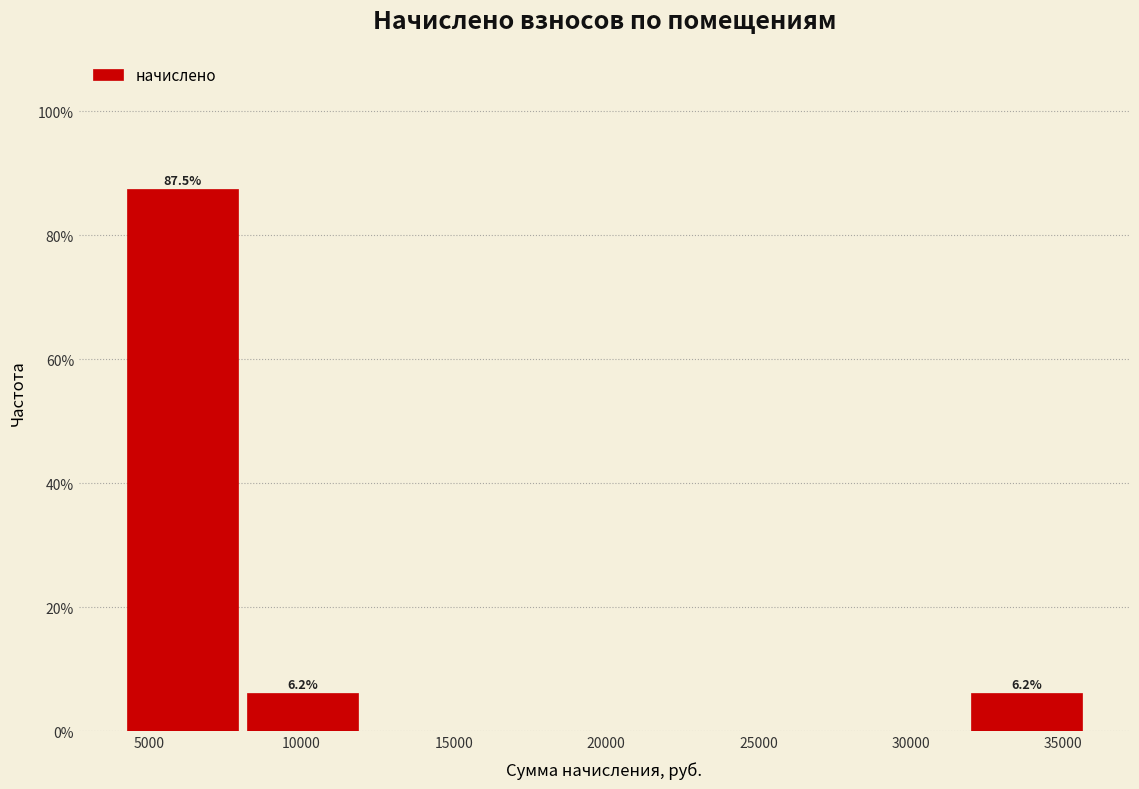

Which range on the x-axis has the tallest bar?

4500 to 8000